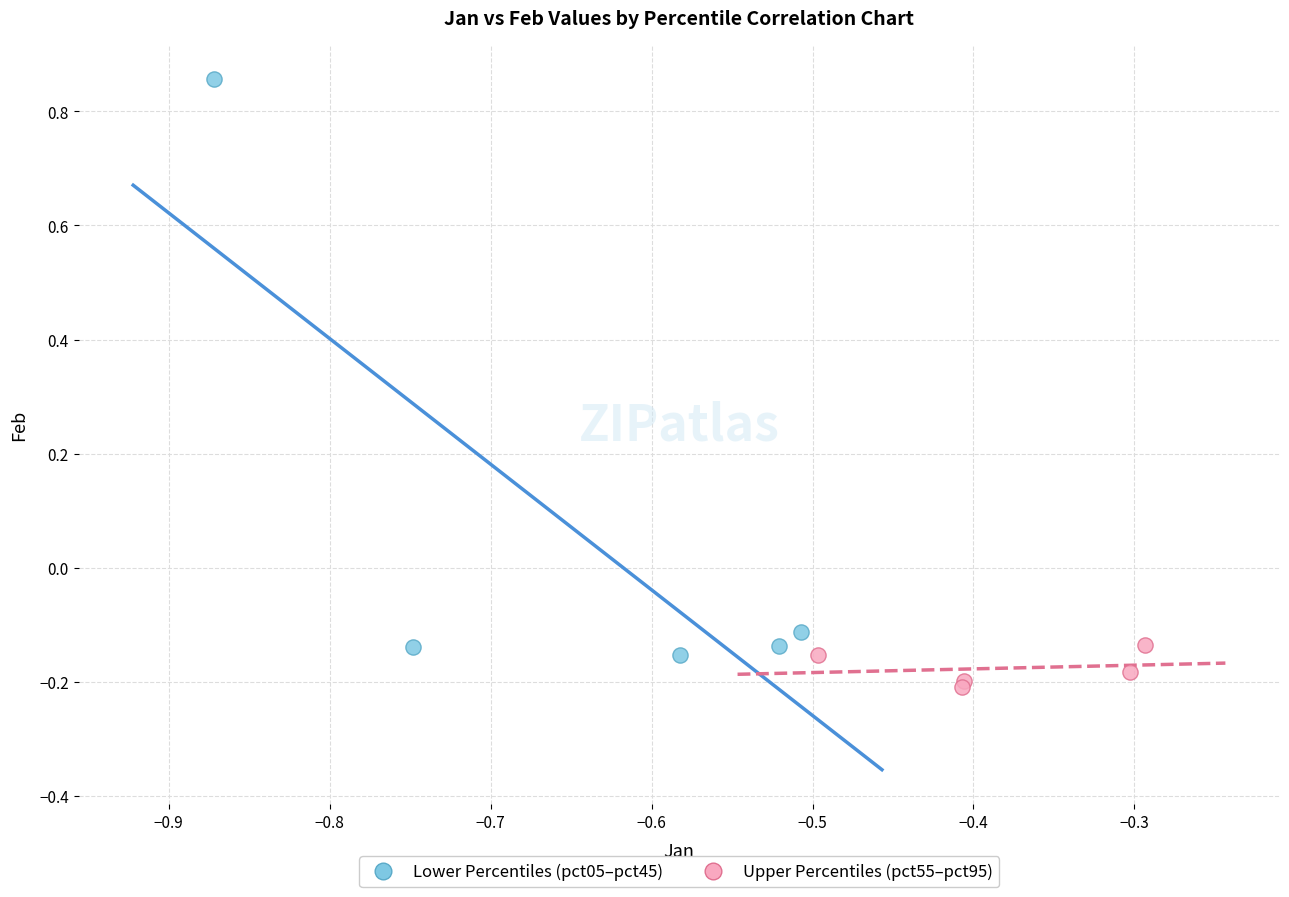

Which series has the widest spread of Y values?

Lower Percentiles (pct05–pct45)